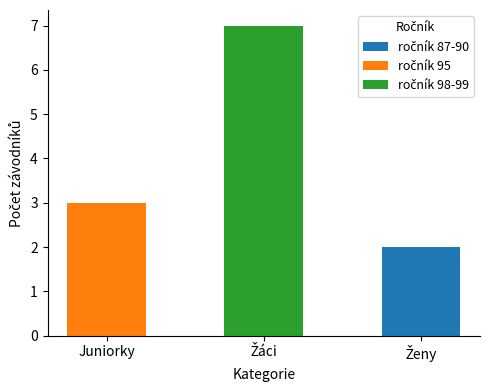

Count the number of categories in the chart.

3